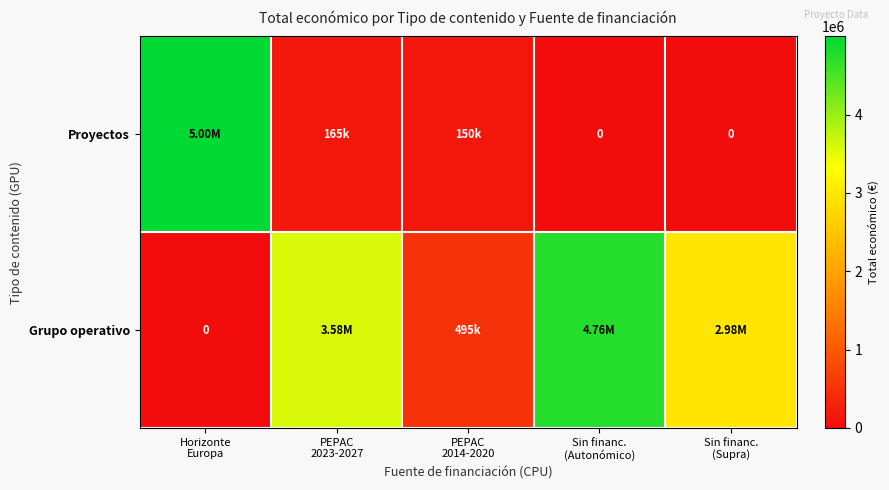

At how many categories does at least one series exceed 4579256?

2